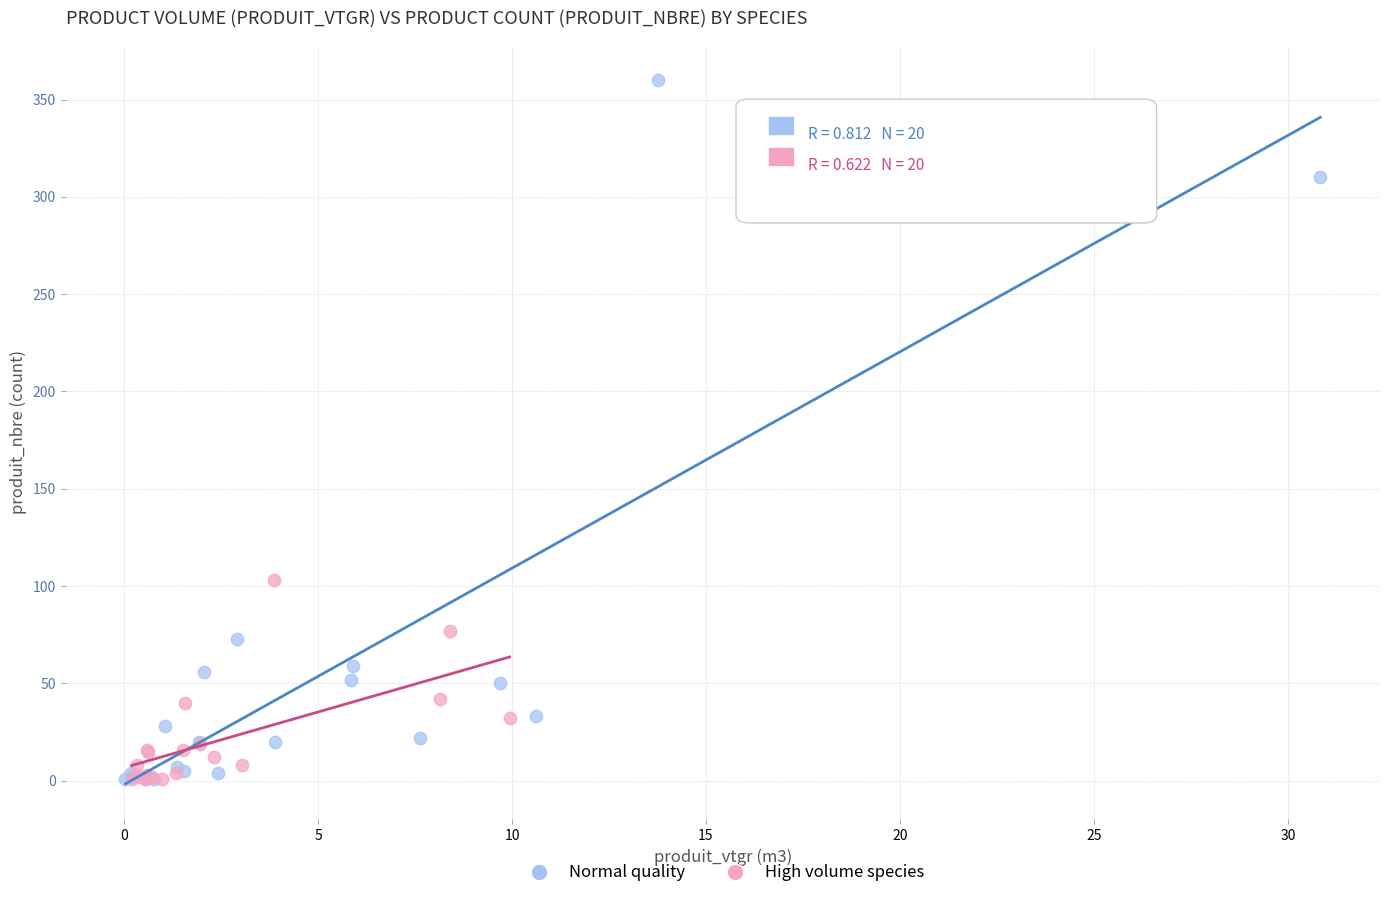

Which series has the largest Y range (max minus min)?

Normal quality